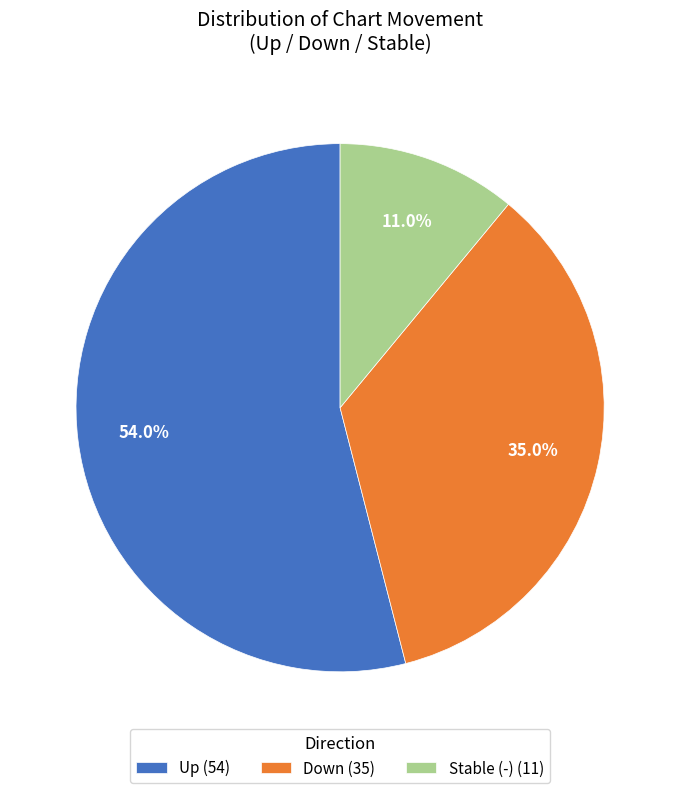

What is the total percentage of Down (35) and Up (54)?

89.0%